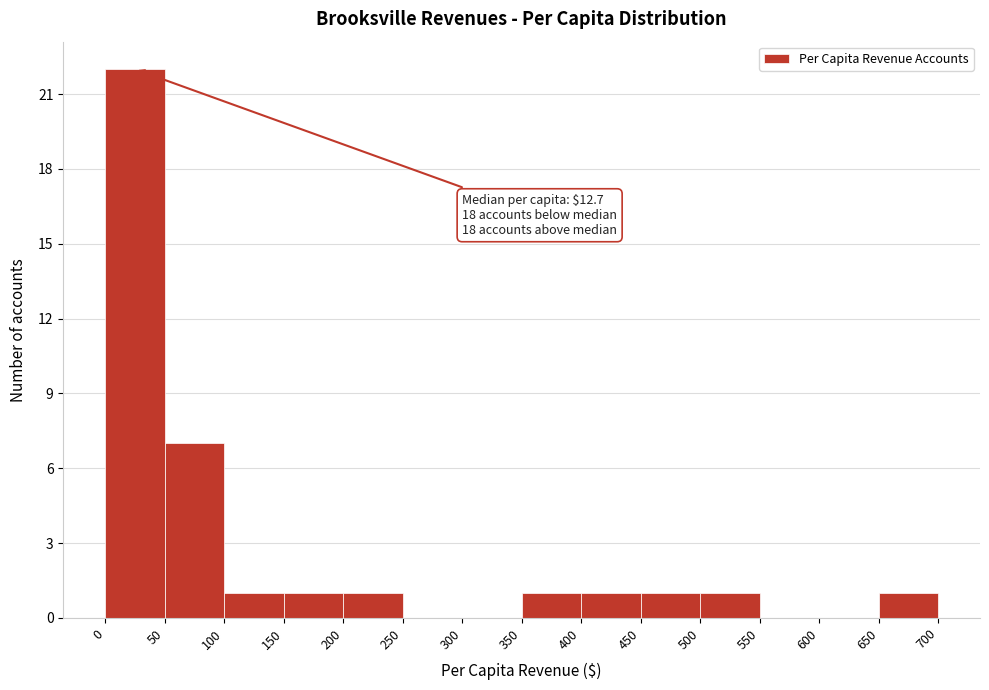

Over which range of the x-axis is the bar tallest?

0 to 50